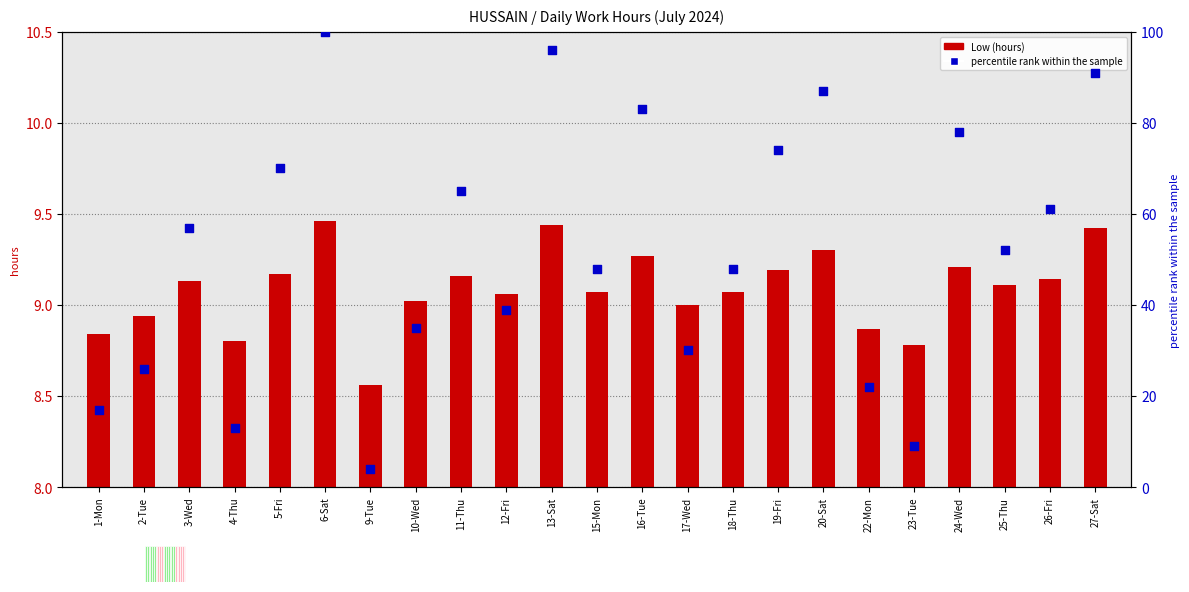

Which series has the widest spread of Y values?

percentile rank within the sample